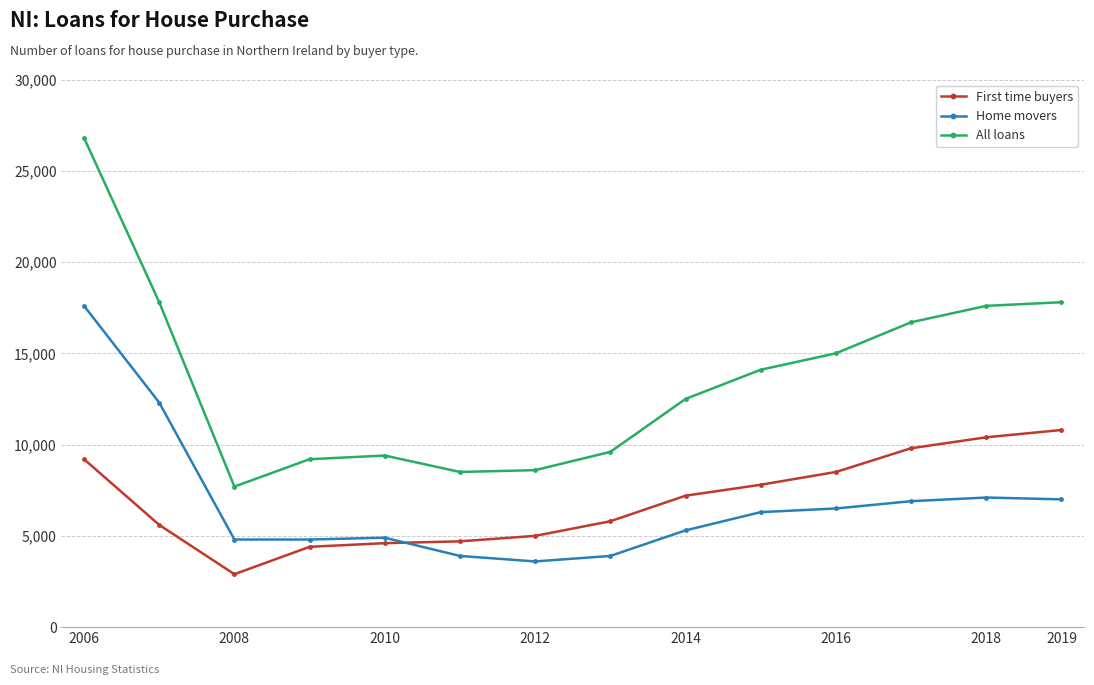

How many categories are shown in the chart?

14